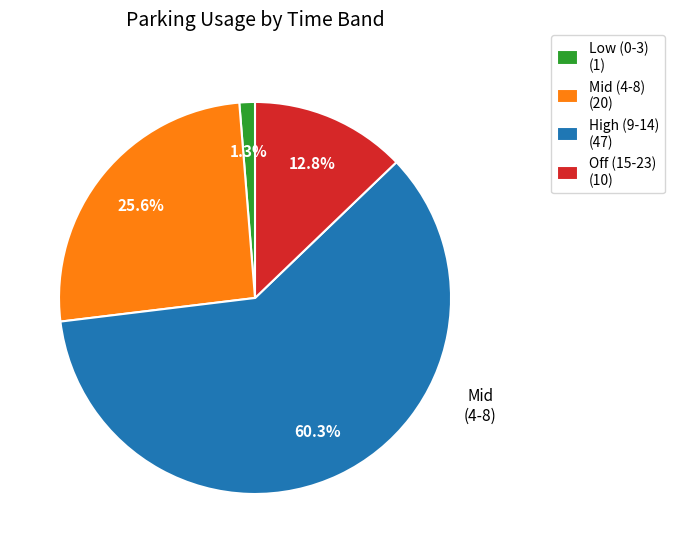

How many slices are in this pie chart?

4